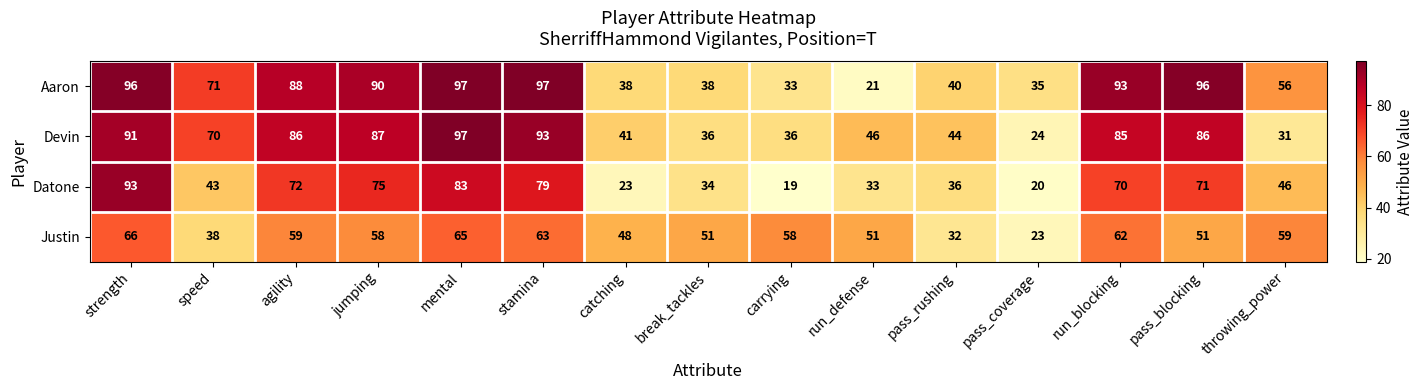

What is the difference between the maximum and minimum values in the Justin series?

43